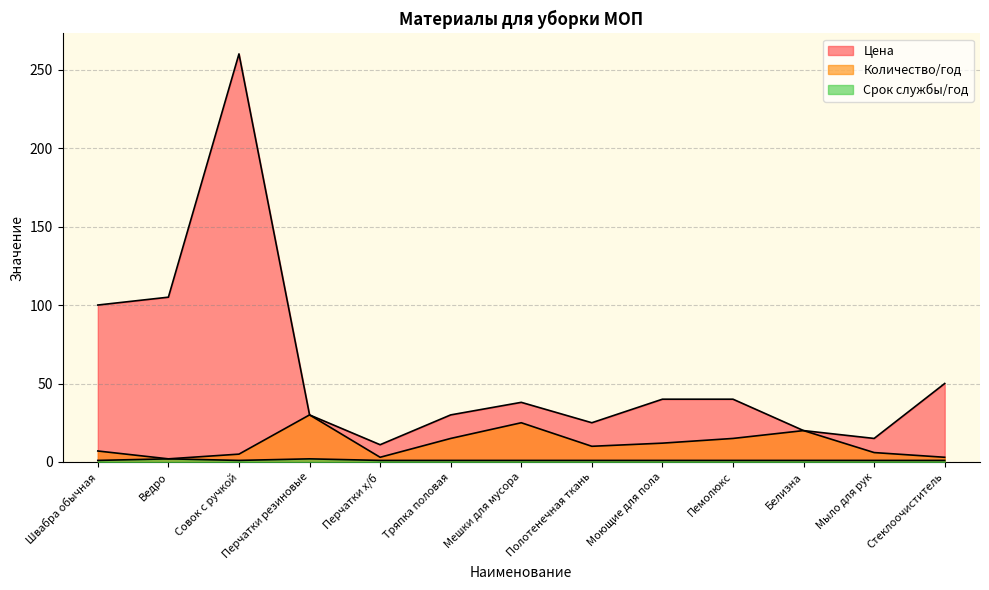

Rank the series by their maximum value, from lowest to highest.

Срок службы/год, Количество/год, Цена